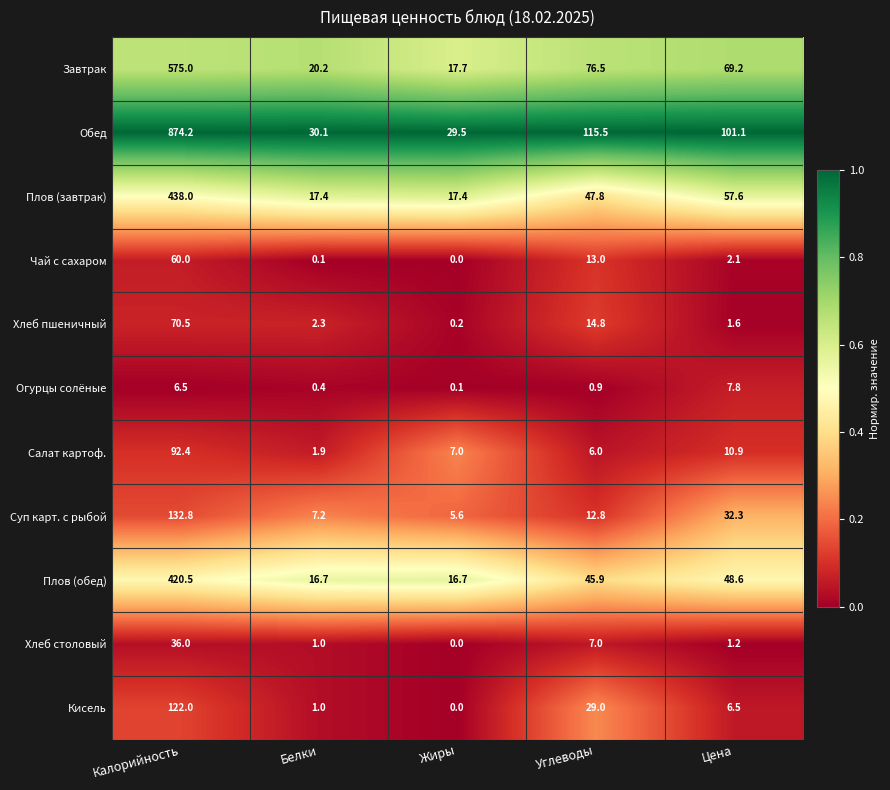

What is the total value across all series at Углеводы?

369.2